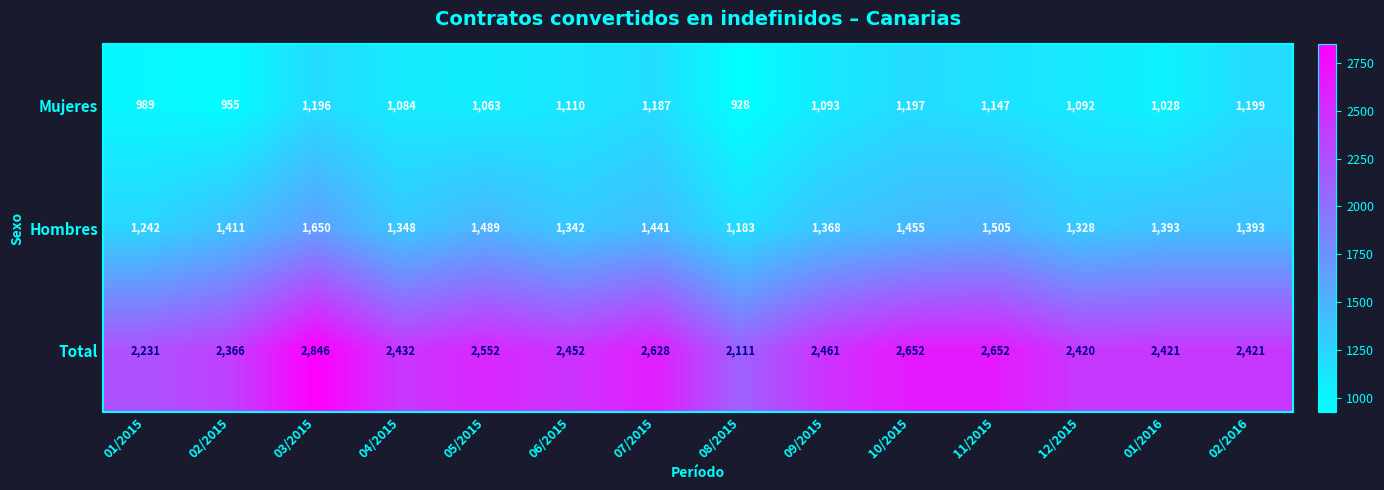

At how many categories does at least one series exceed 1049?

14